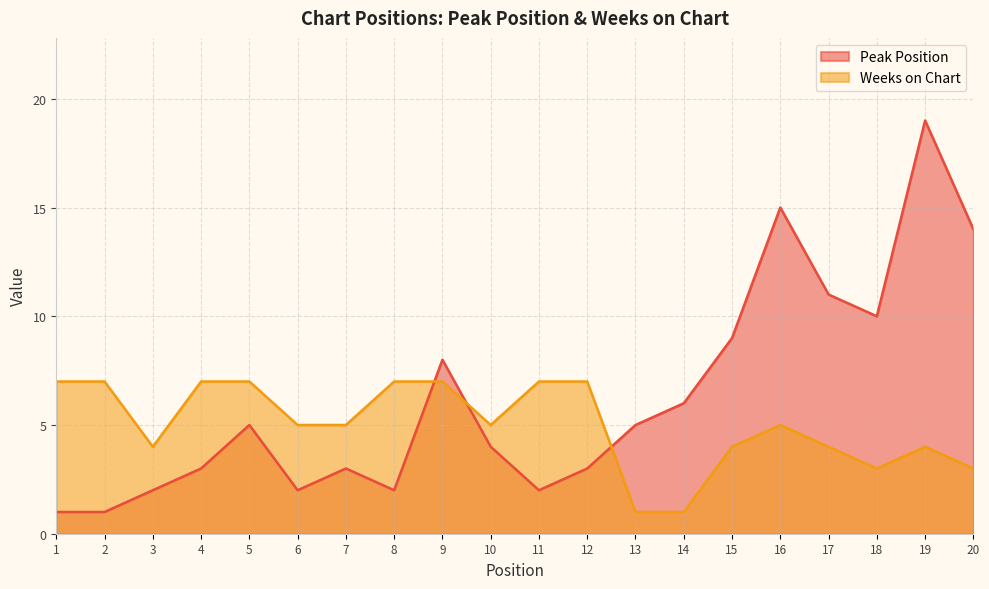

In Weeks on Chart, how many points are lower than both neighbors (excluding endpoints)?

3